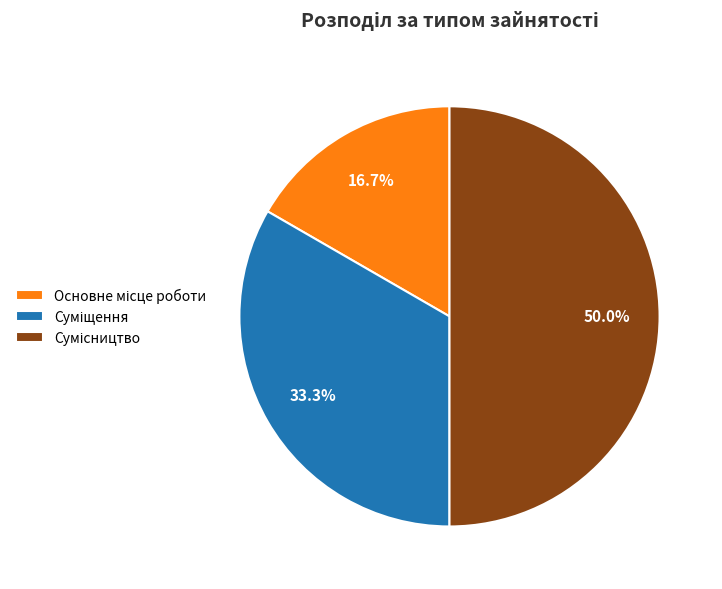

To the nearest percent, what is the difference between the largest and smallest slice percentages?

33%